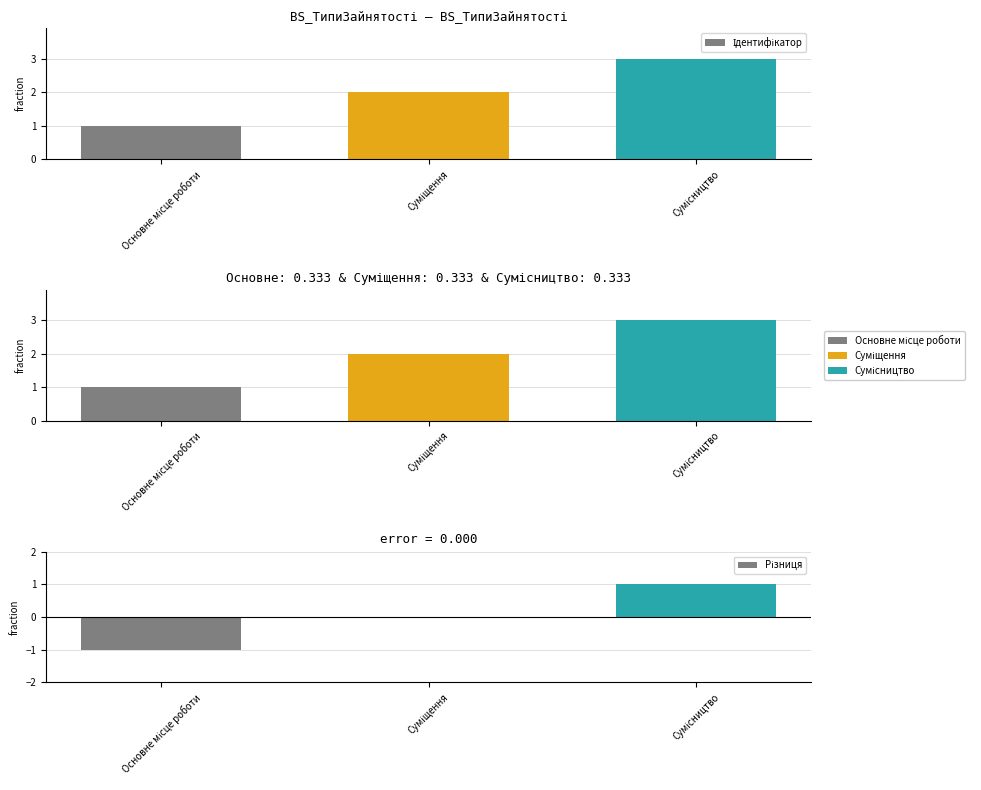

What is the difference between the Ідентифікатор values at Сумісництво and Суміщення?

1